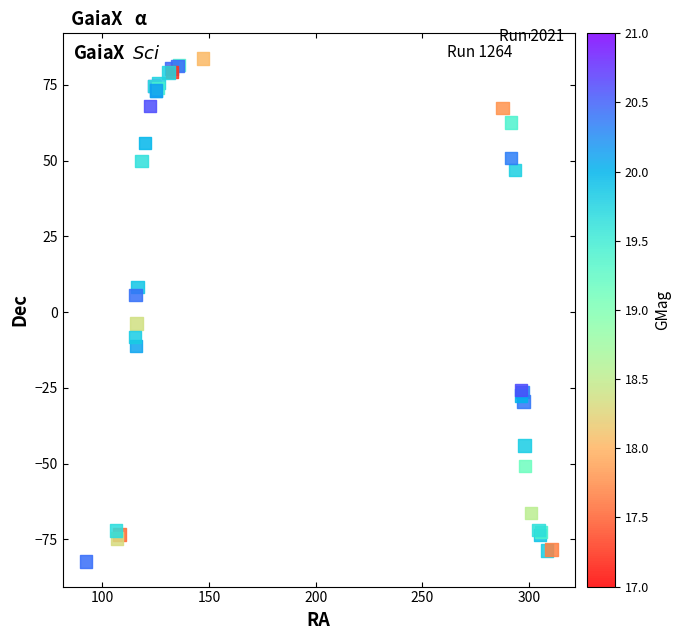

What Y value in the scatter plot is closest to 0?

-3.8